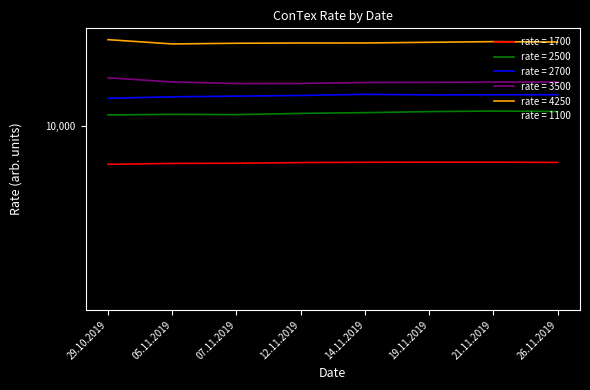

Is the value of 1700 at 26.11.2019 greater than the value of 1100 at 26.11.2019?

Yes